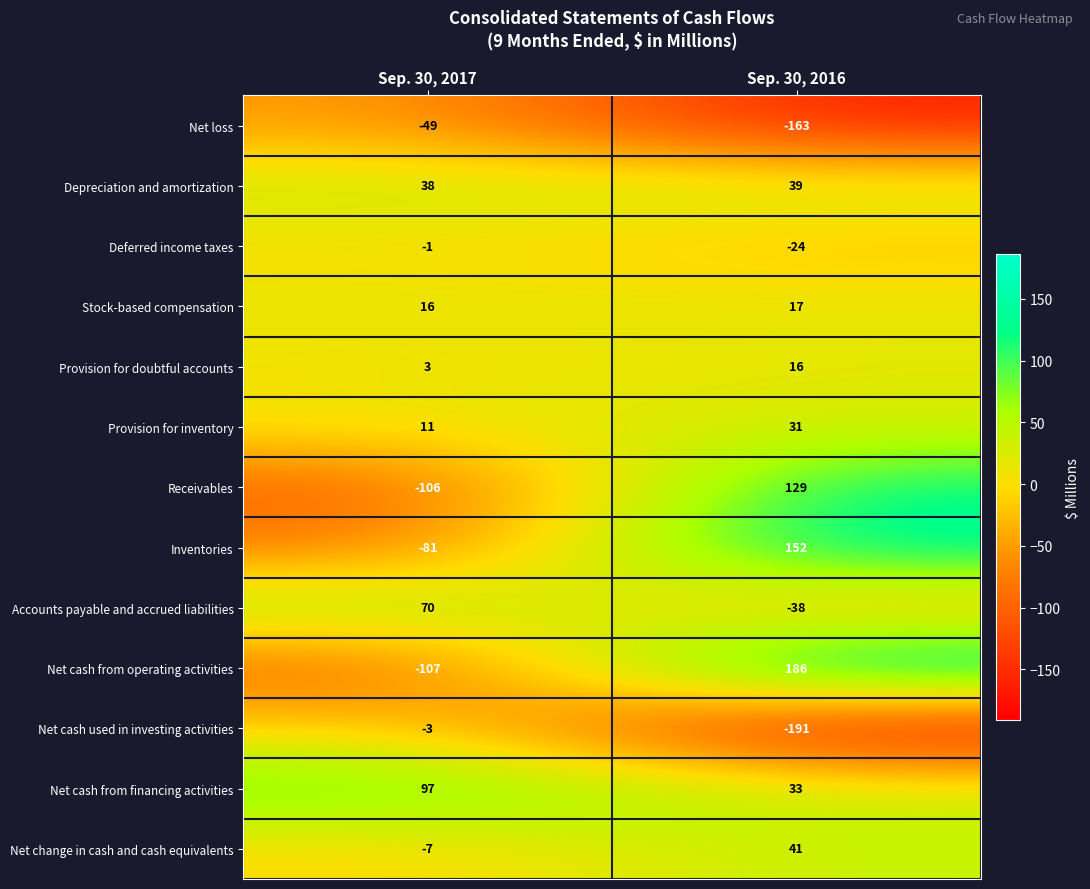

Reading left to right, extract all data points from this chart.

Net loss: -49	-163
Depreciation and amortization: 38	39
Deferred income taxes: -1	-24
Stock-based compensation: 16	17
Provision for doubtful accounts: 3	16
Provision for inventory: 11	31
Receivables: -106	129
Inventories: -81	152
Accounts payable and accrued liabilities: 70	-38
Net cash from operating activities: -107	186
Net cash used in investing activities: -3	-191
Net cash from financing activities: 97	33
Net change in cash and cash equivalents: -7	41